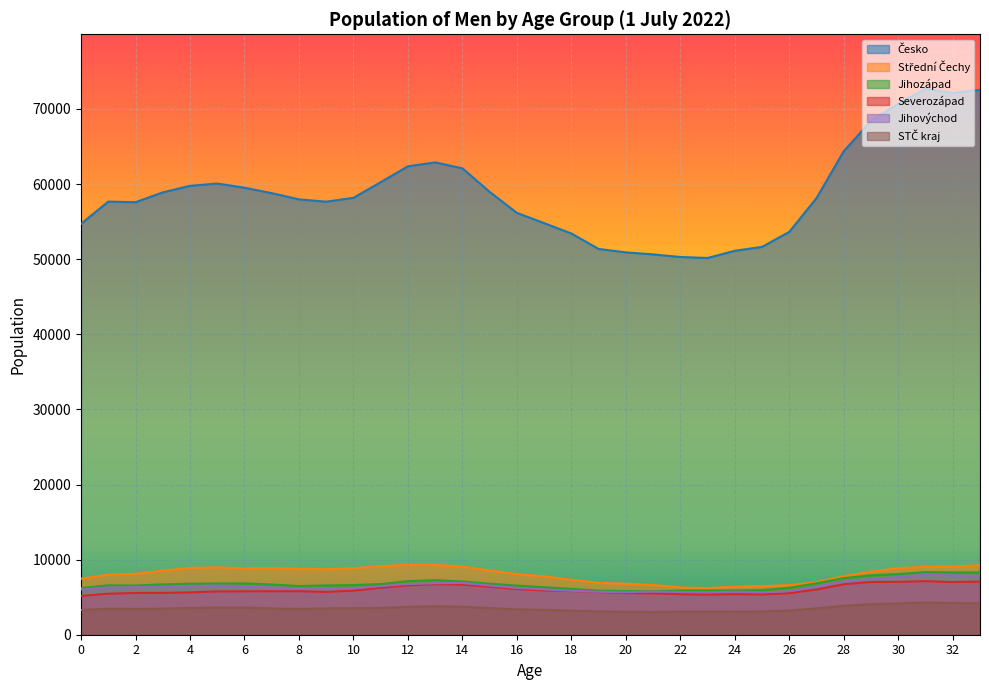

Is the value of Jihovýchod at 15 greater than the value of STČ kraj at 24?

Yes